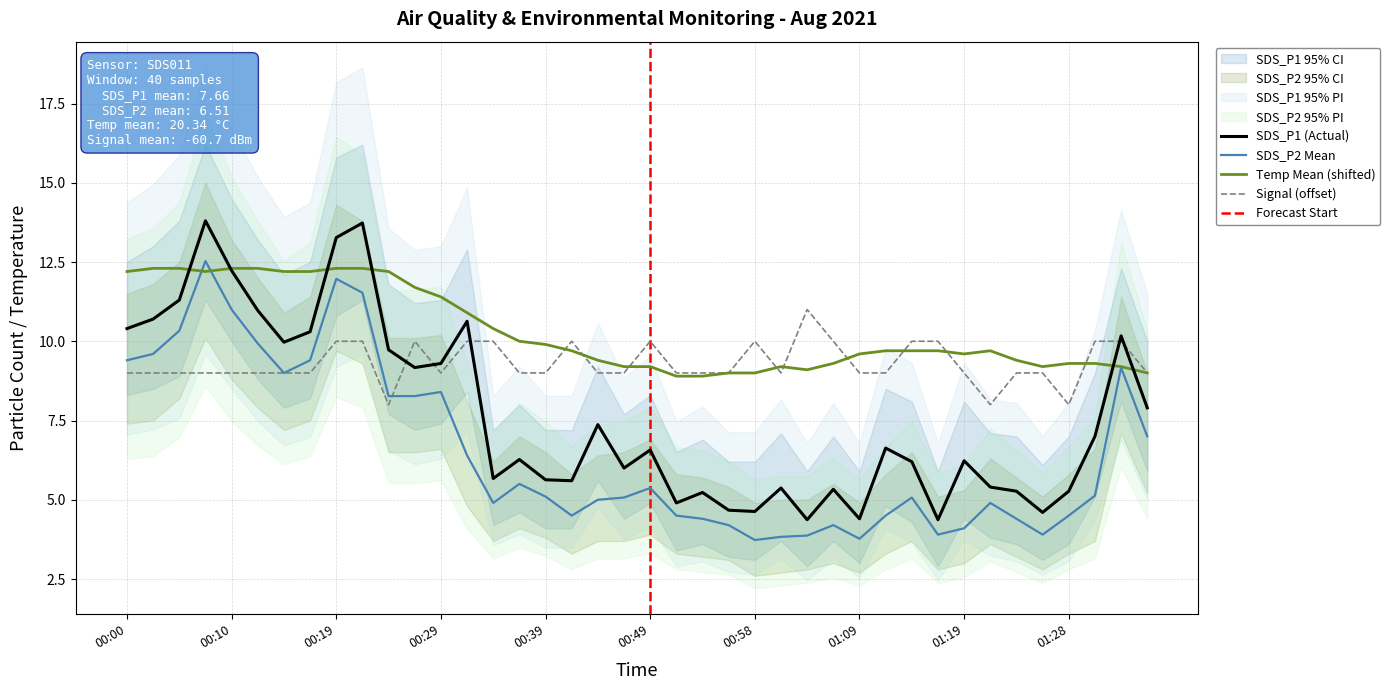

Is the value of SDS_P1 at 00:12 greater than the value of SDS_P2 at 01:19?

Yes